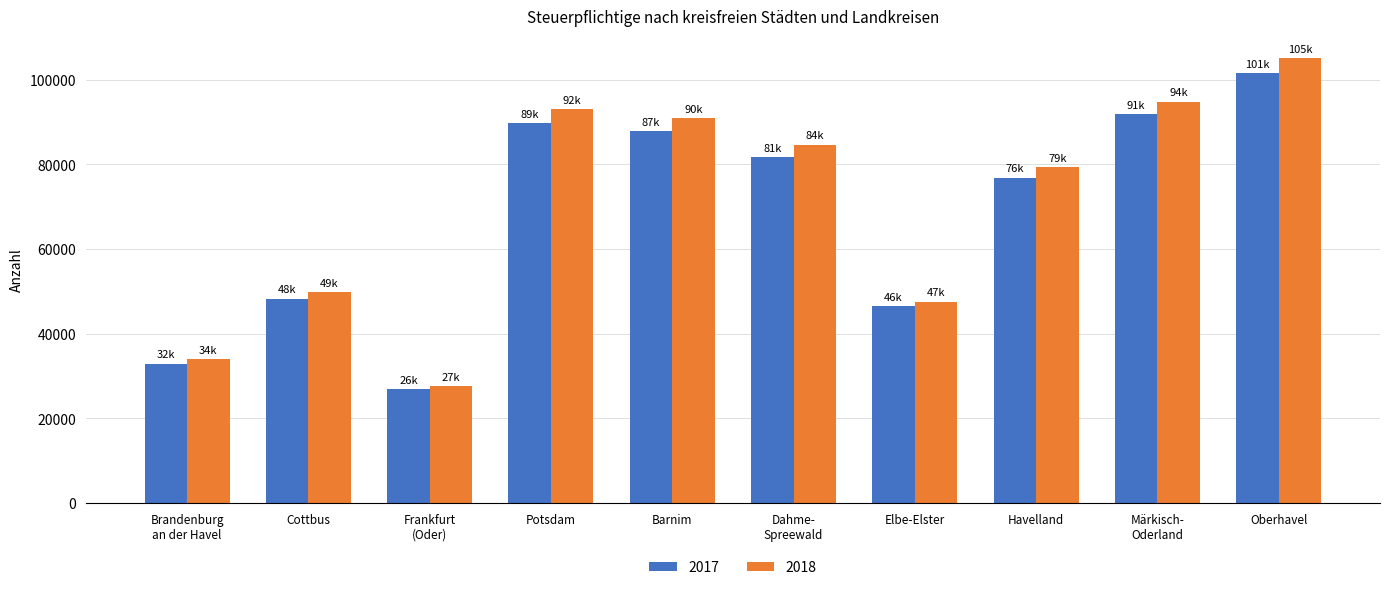

At which label does 2018 first exceed 84626?

Potsdam